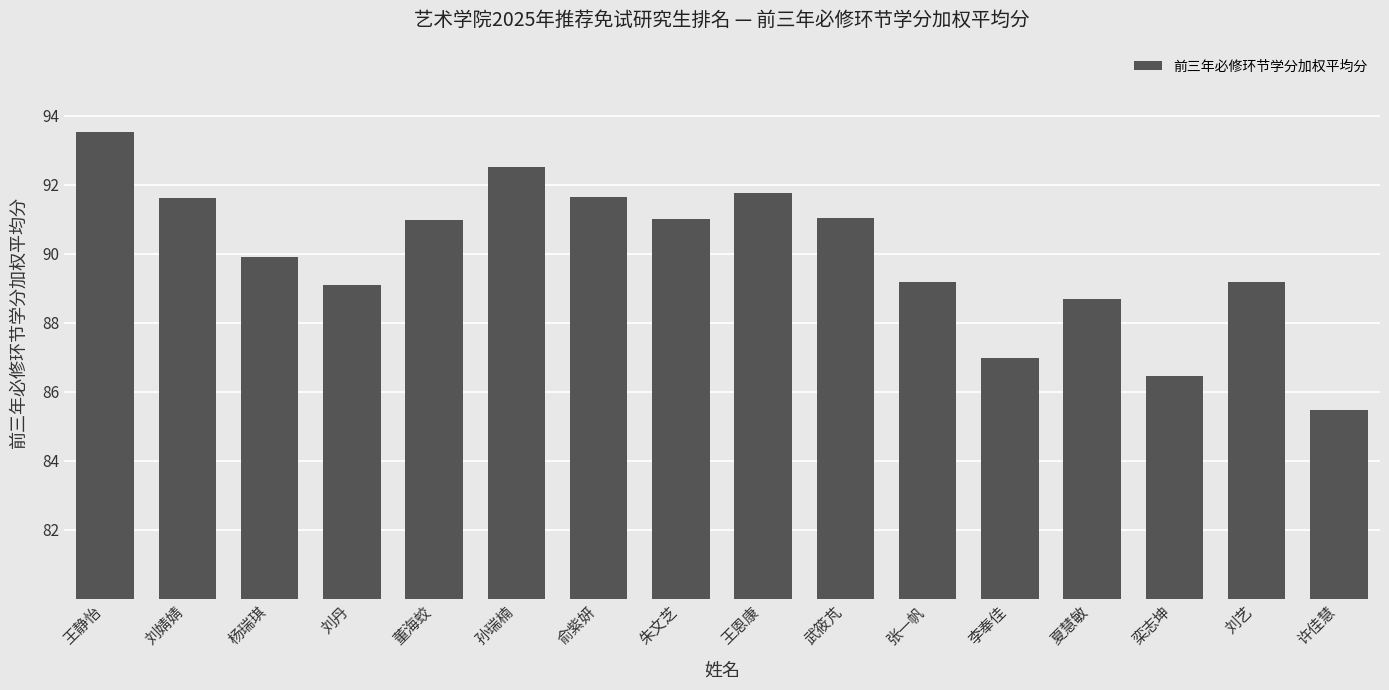

Does the chart contain stacked bars?

No